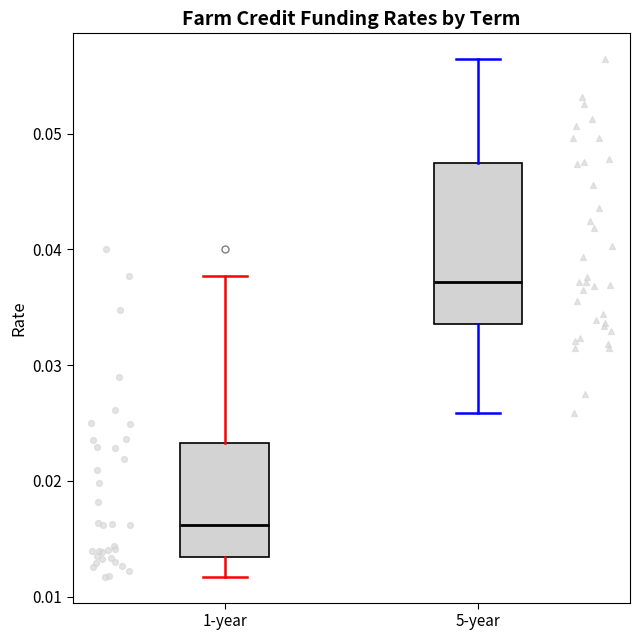

Reading left to right, transcribe this box plot: for each box, give where its median line is, the range the box spans, and where its two whiskers end, as read against the y-axis. The values are not printed on the chart, so give them approximately, as read against the axis.

1-year: median 0.016, box 0.013 to 0.023, whiskers 0.012 to 0.038
5-year: median 0.037, box 0.034 to 0.047, whiskers 0.026 to 0.056